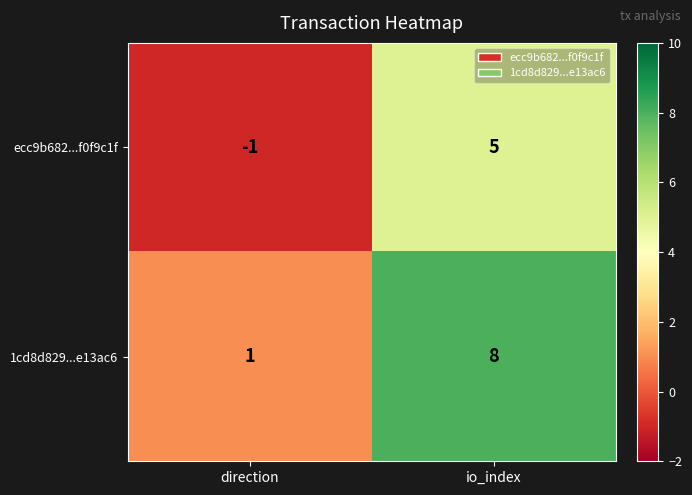

Reading left to right, transcribe all the data shown in this chart.

ecc9b682...f0f9c1f: direction=-1	io_index=5
1cd8d829...e13ac6: direction=1	io_index=8